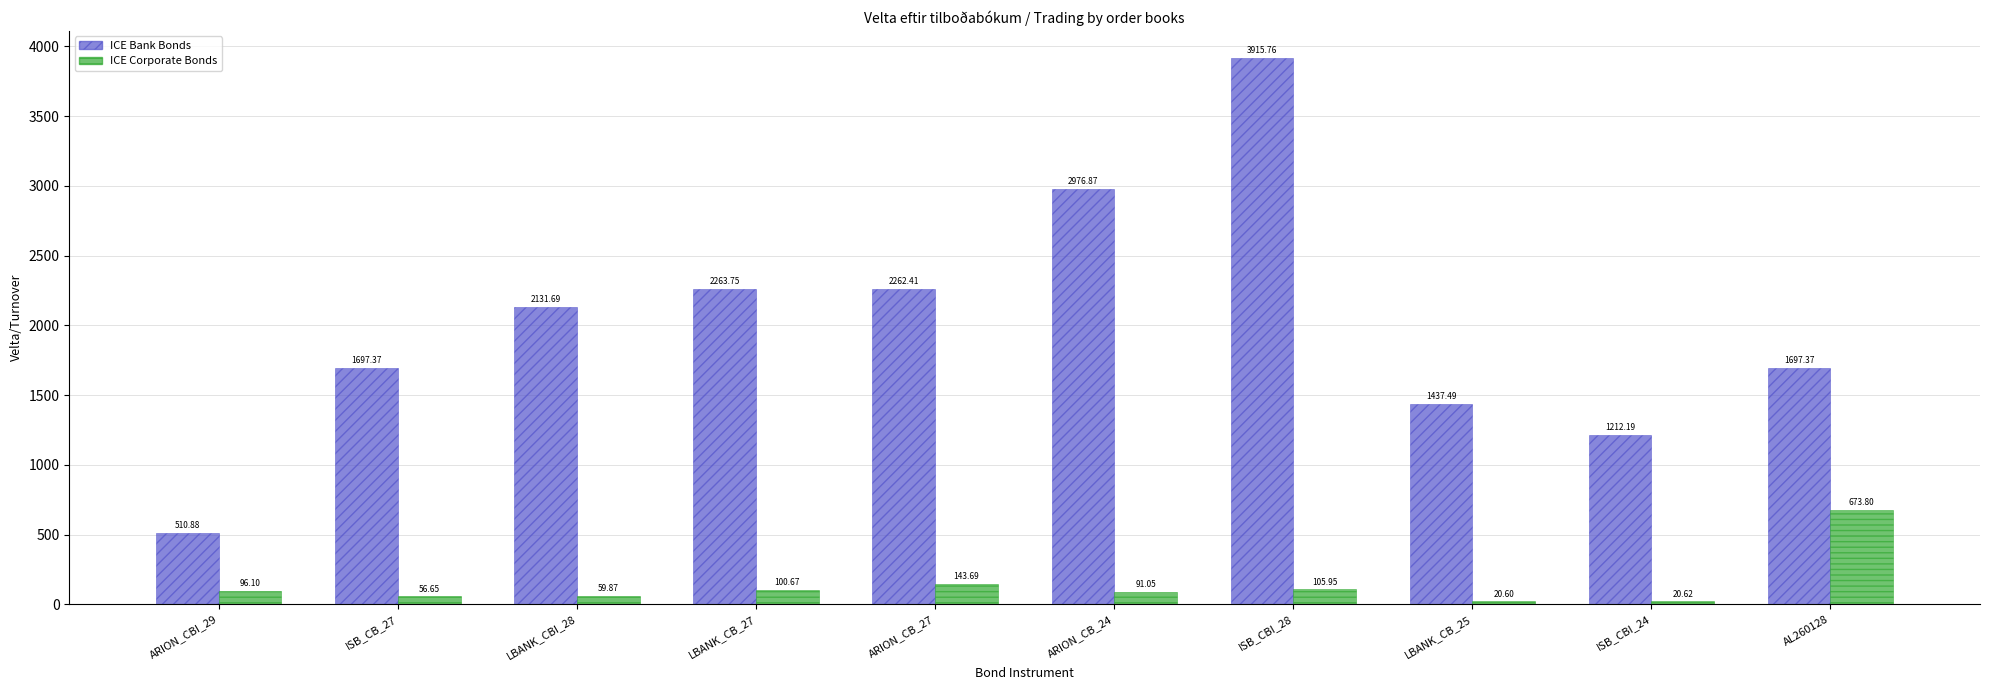

How many values in the ICE Corporate Bonds series exceed 96?

5